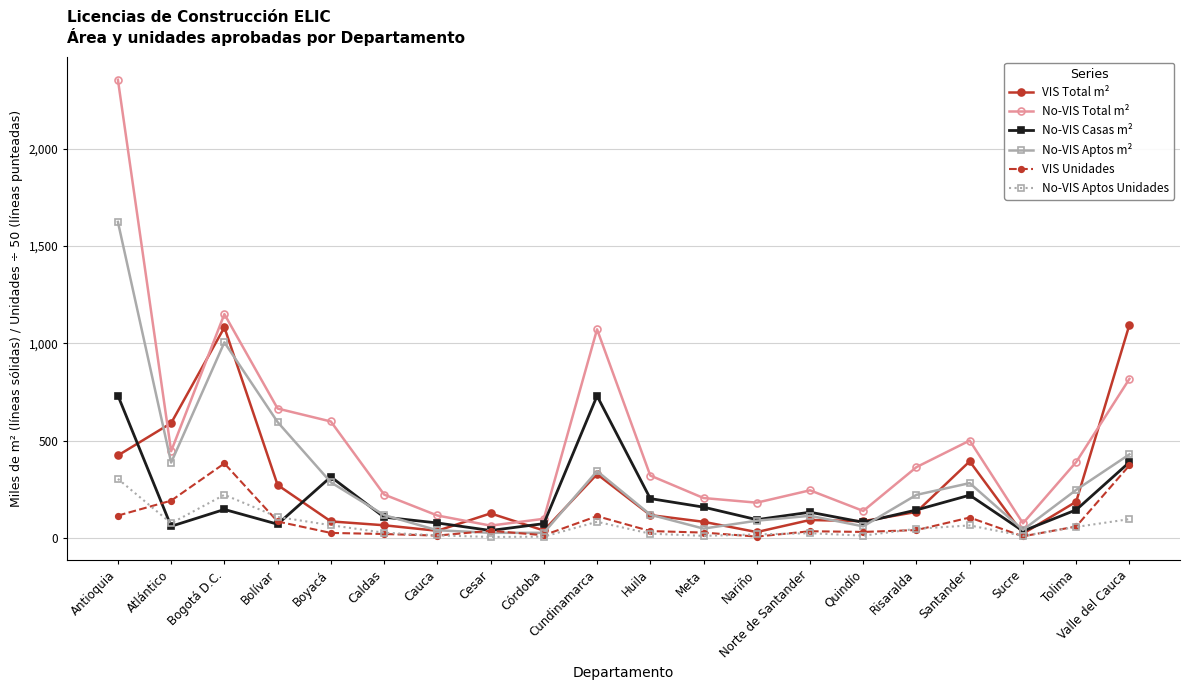

What is the highest value of the No-VIS Total m² series?

2355.8